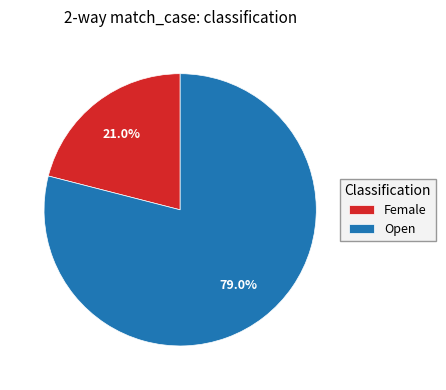

The Female slice represents 21% of the pie. True or false?

True